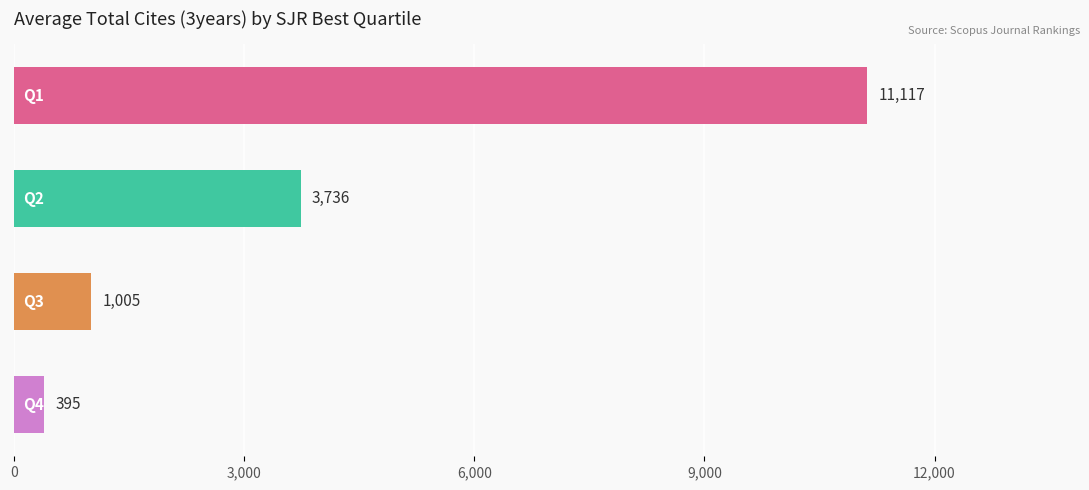

What is the sum of all values?

16253